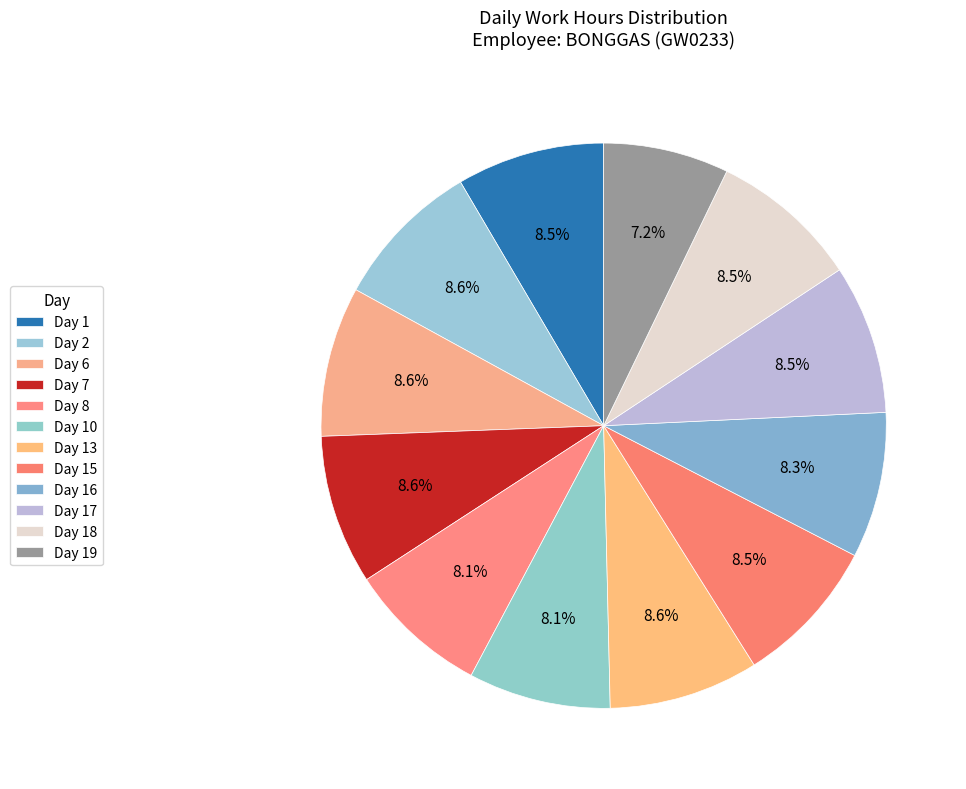

To the nearest percent, what is the combined percentage of Day 19 and Day 15?

16%